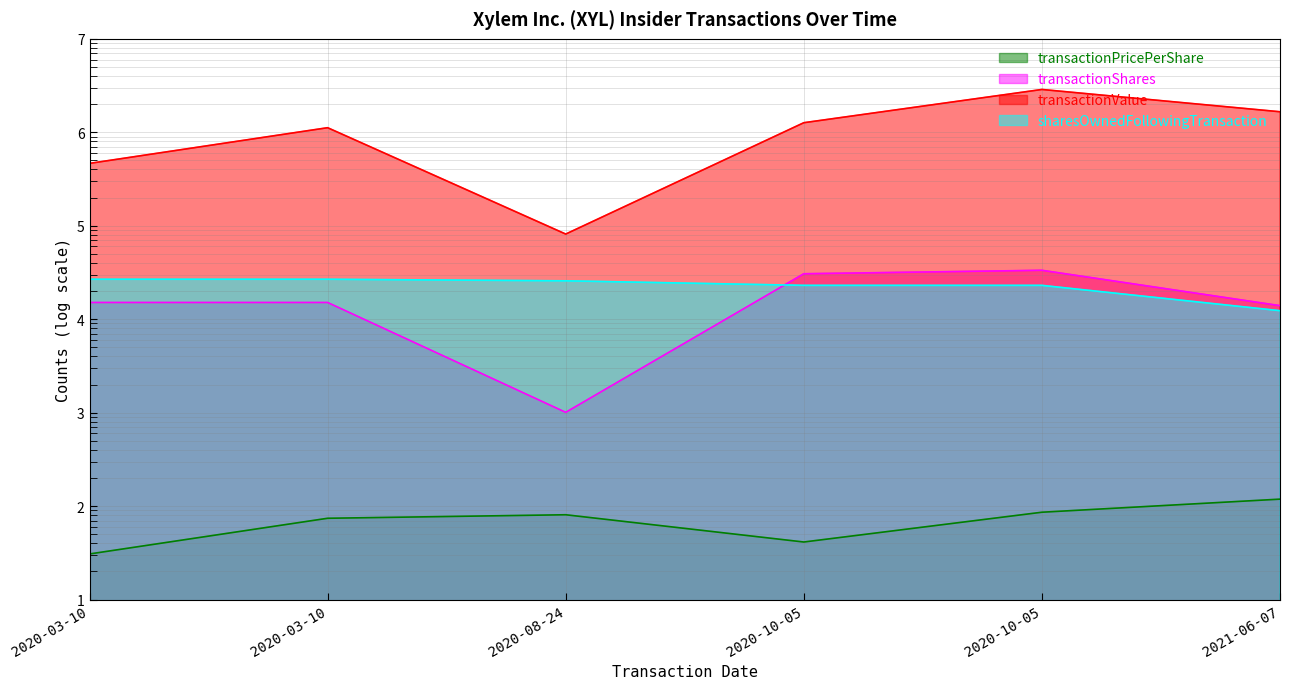

Is the value of sharesOwnedFollowingTransaction at 2020-03-10 greater than the value of transactionShares at 2020-03-10?

Yes